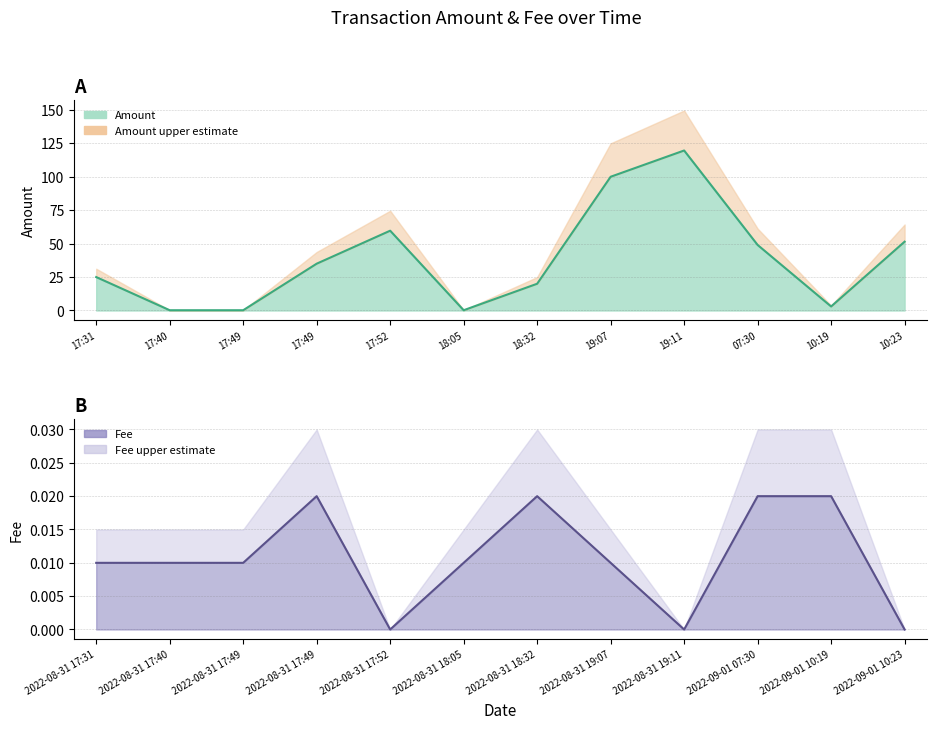

True or false: Amount and Fee intersect in this chart.

False